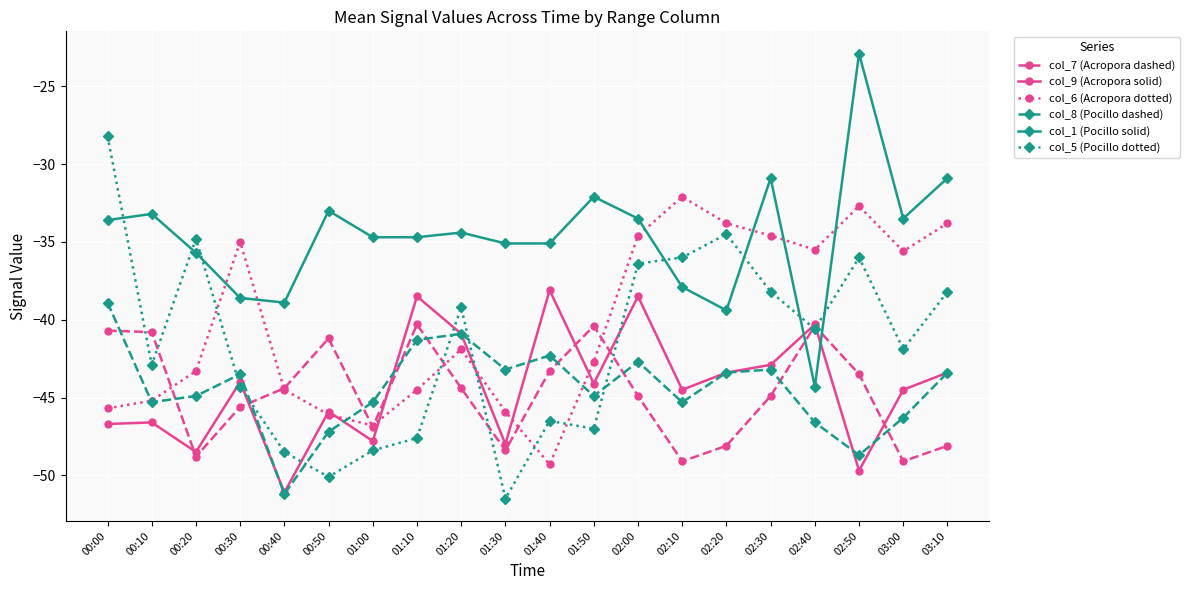

How many values in the col_5 (Pocillo dotted) series exceed -40?

9